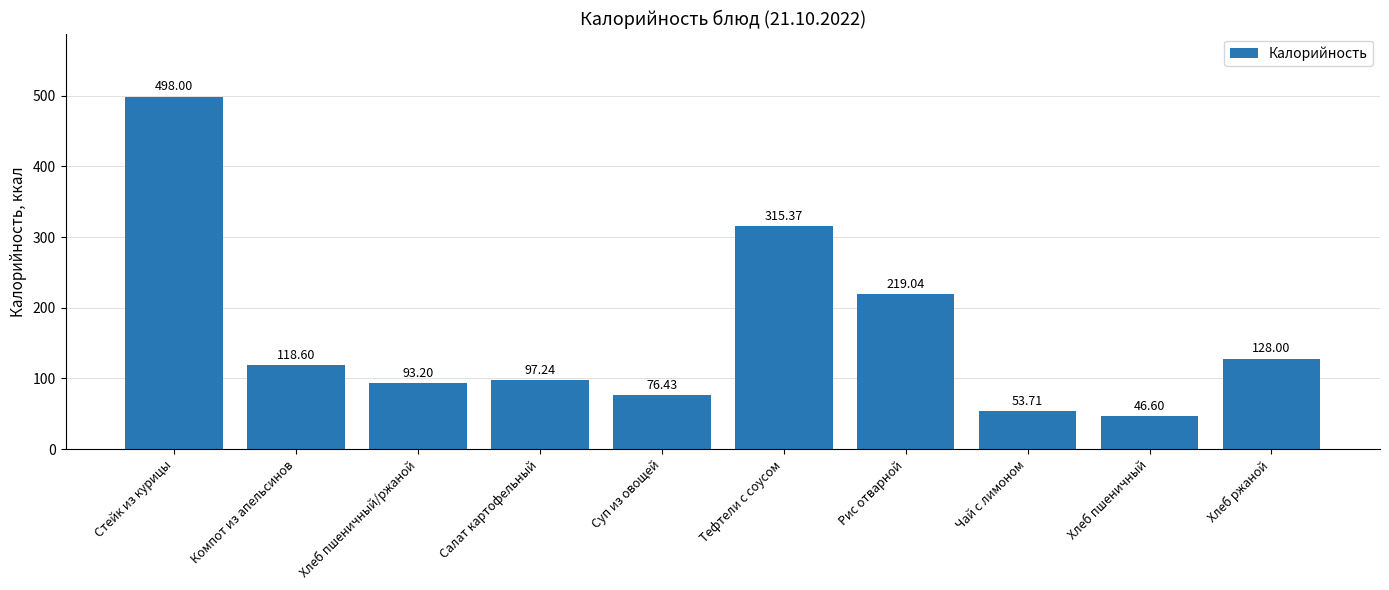

What is the maximum value shown in the chart?

498.0